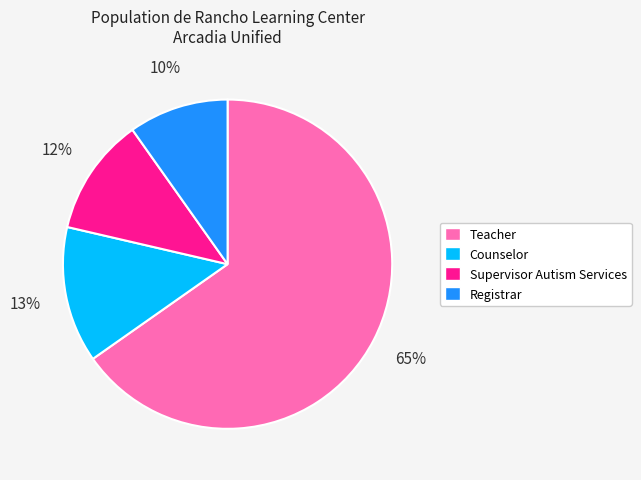

Between Registrar and Teacher, which is larger?

Teacher